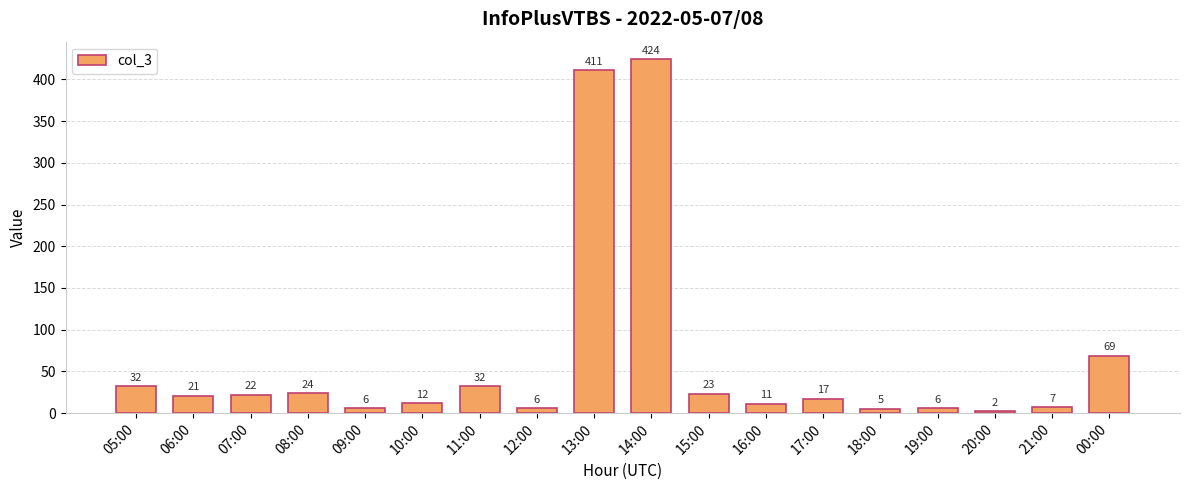

What is the sum of the values at 18:00 and 19:00?

11